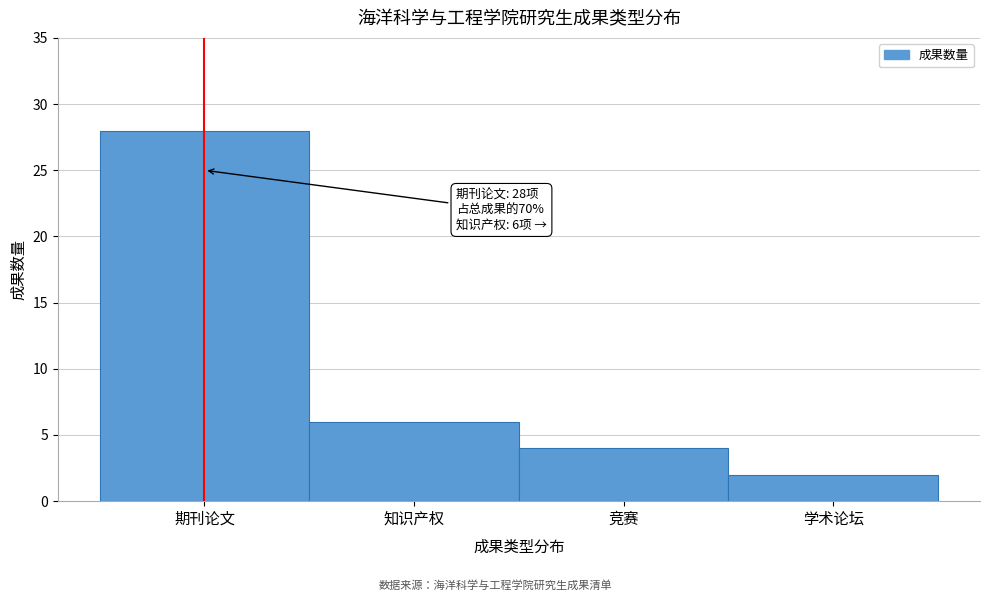

Reading right to left, what are all the values shown in this chart?

学术论坛=2	竞赛=4	知识产权=6	期刊论文=28